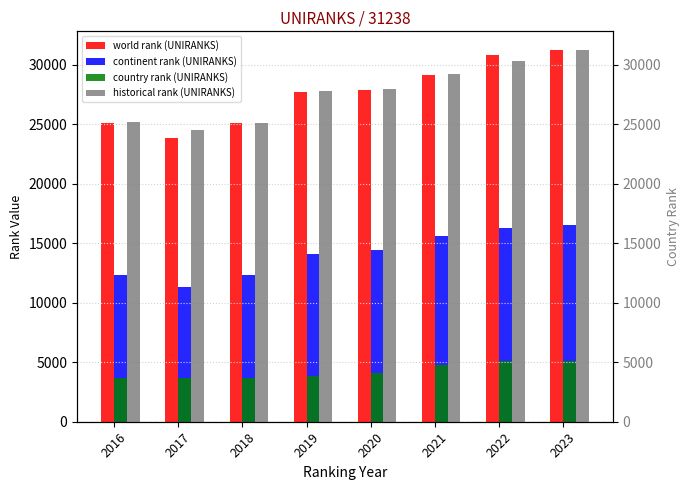

What is the difference between the continent rank (UNIRANKS) values at 2016 and 2020?

2044.0